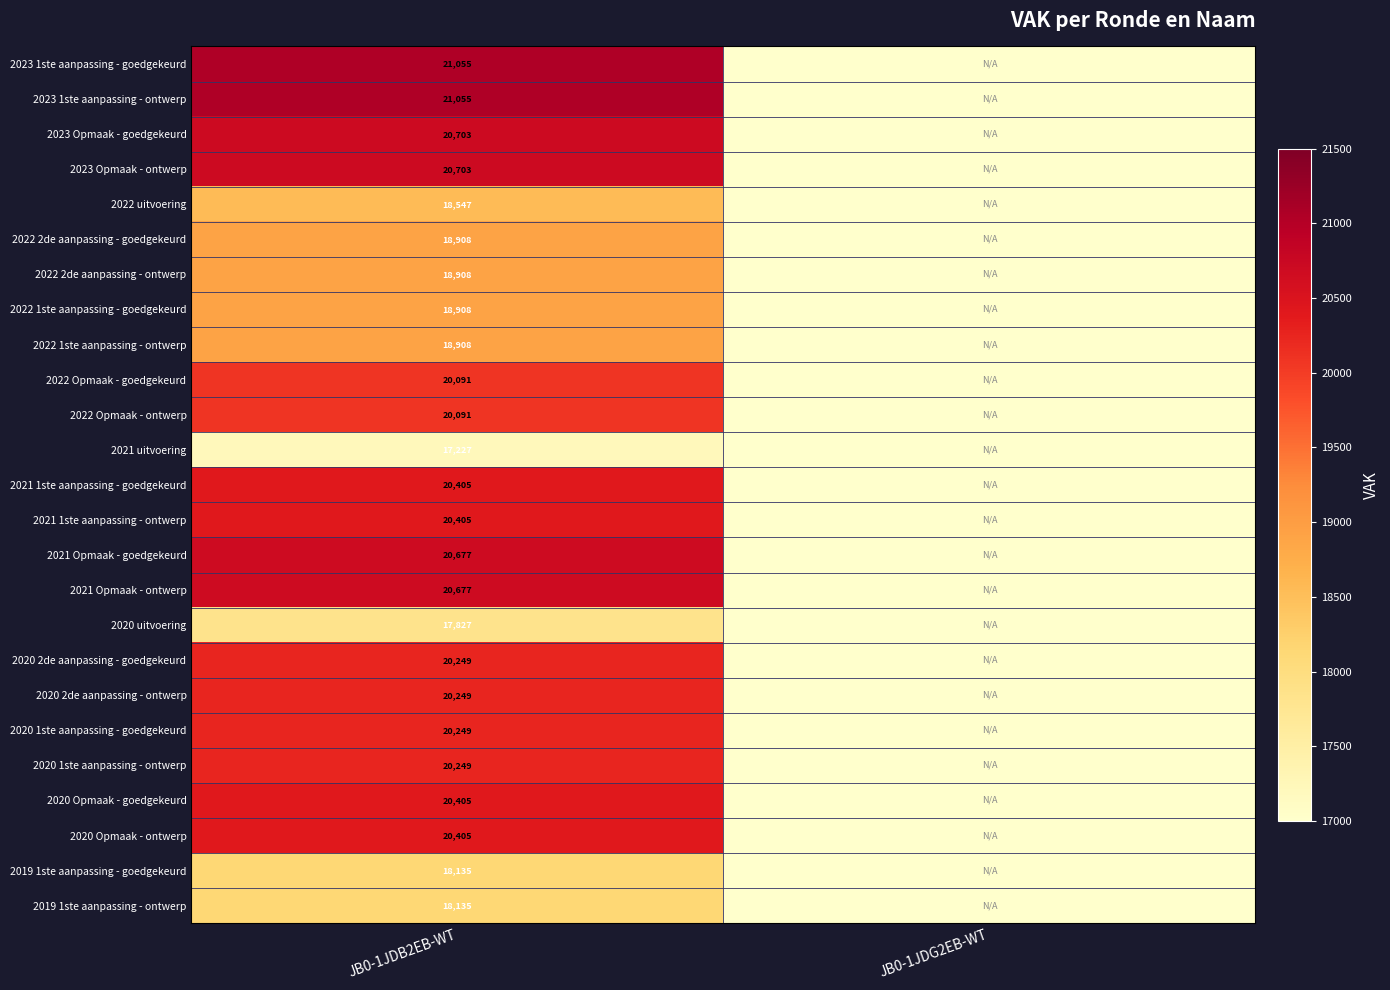

What is the difference between the highest and lowest values at JB0-1JDB2EB-WT?

3828